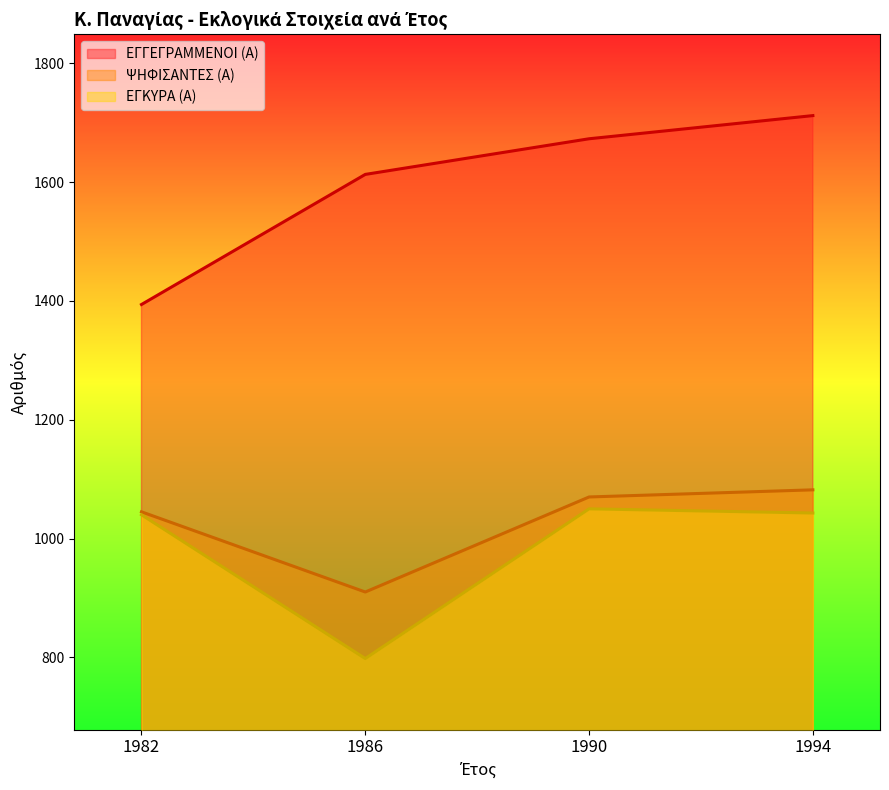

Reading right to left, extract all data points from this chart.

ΕΓΓΕΓΡΑΜΜΕΝΟΙ (Α): 1712	1673	1613	1394
ΨΗΦΙΣΑΝΤΕΣ (Α): 1082	1070	910	1045
ΕΓΚΥΡΑ (Α): 1043	1050	798	1040